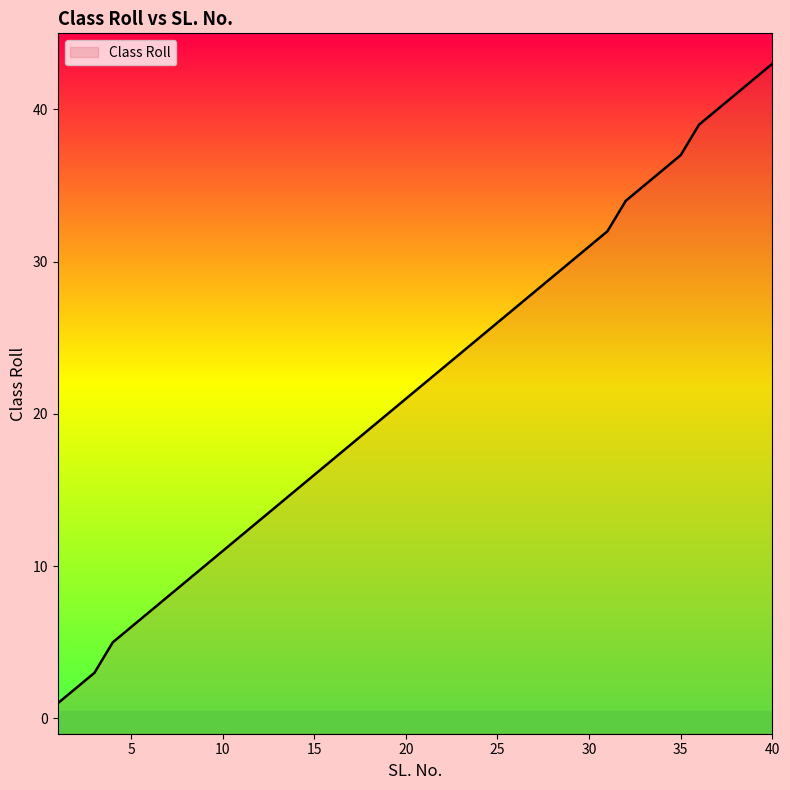

Is it true that the value at 13 is 14?

True